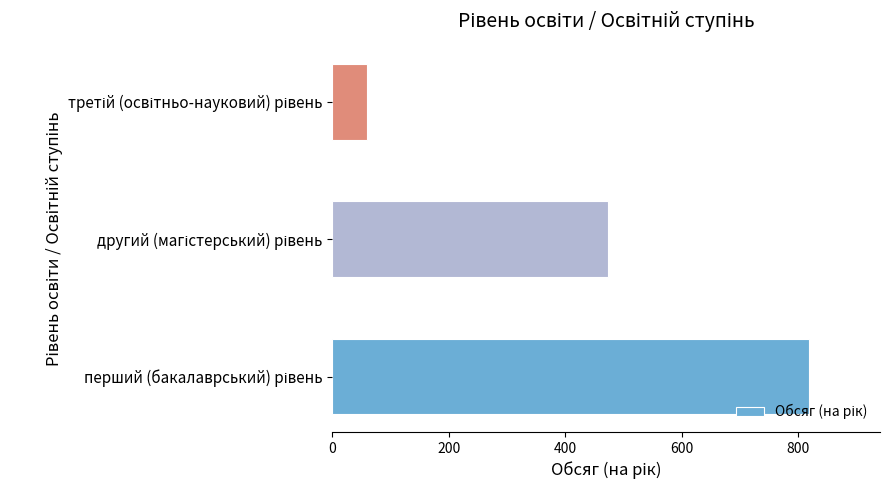

Reading bottom to top, list all the values displayed in this chart.

818	474	60